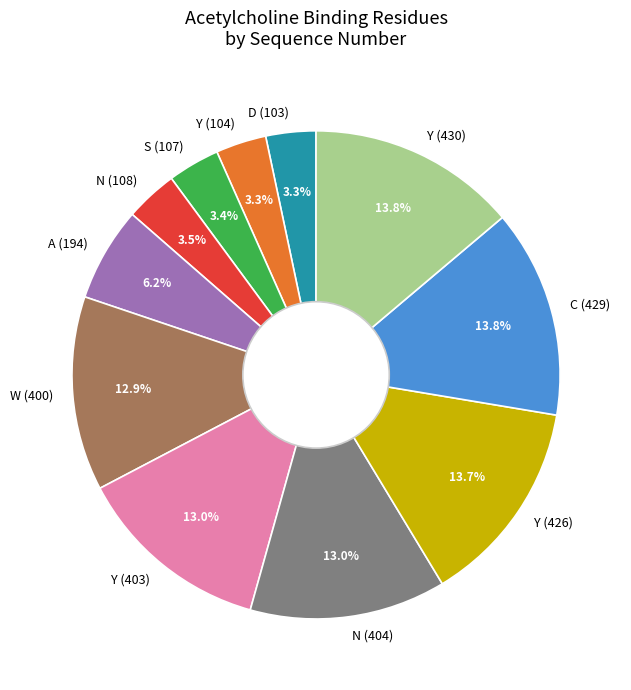

Does D (103) represent more than half of the total?

No